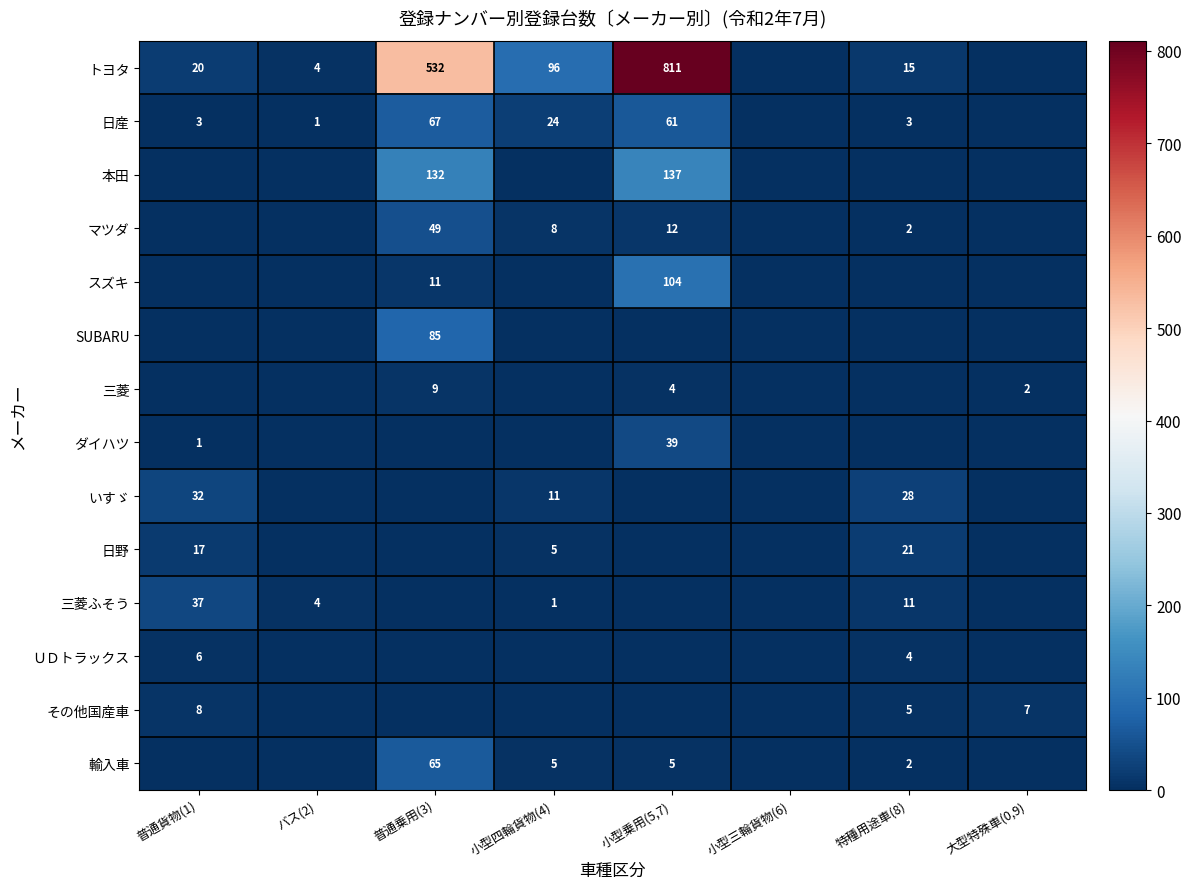

True or false: ＵＤトラックス has a value of 6 at 普通貨物(1).

True